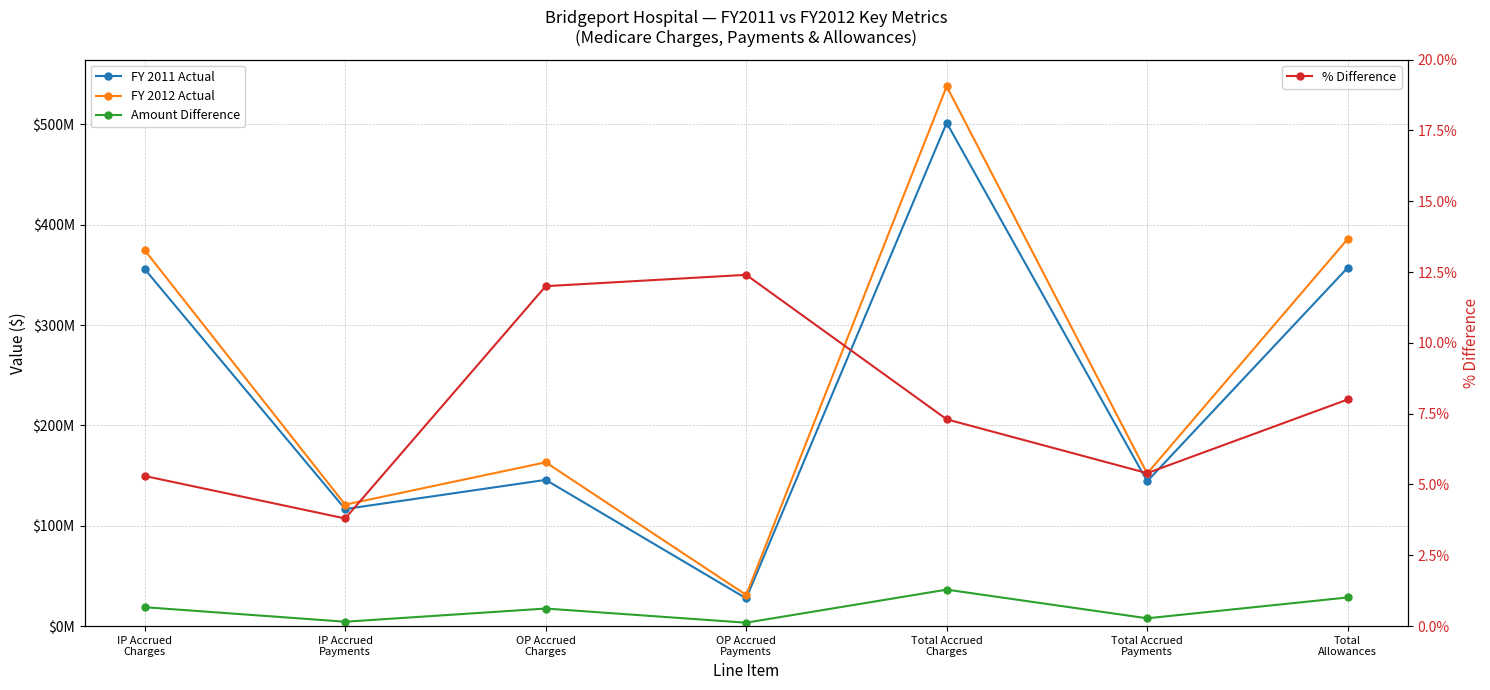

True or false: FY 2012 Actual and FY 2011 Actual cross at least once.

False